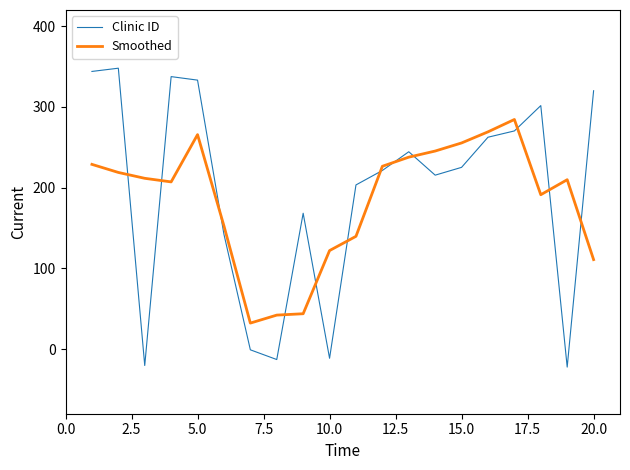

What is the greatest value displayed?

347.9